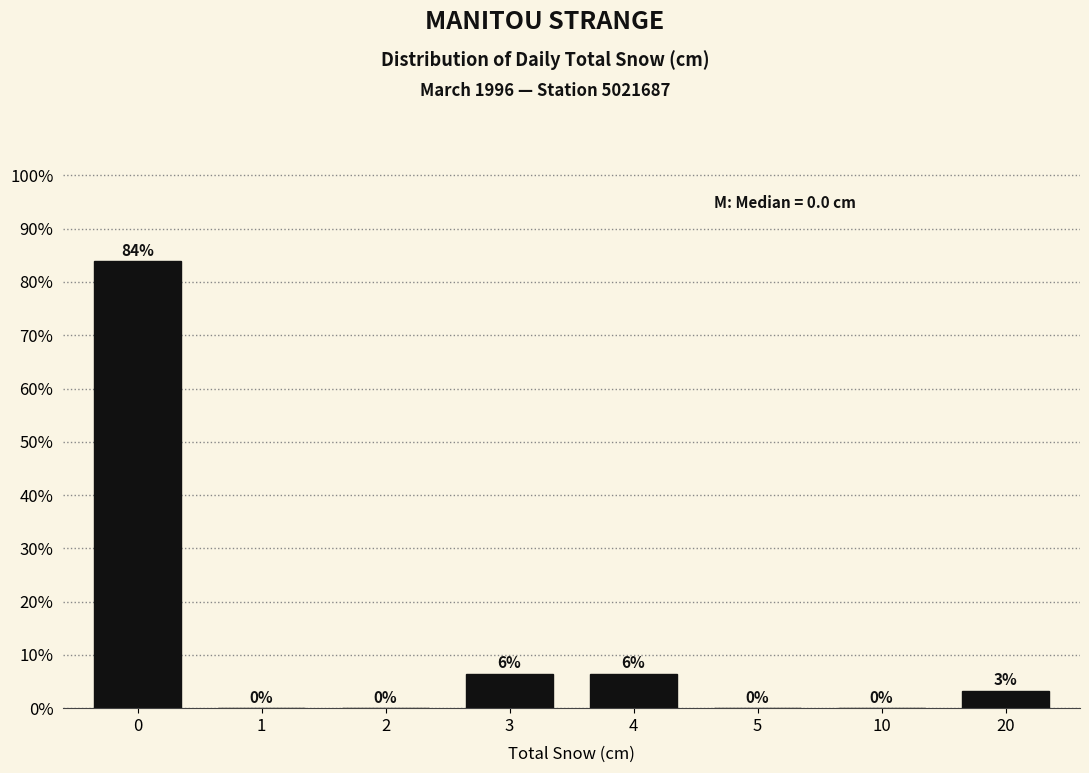

Is it true that the value at 1 is 0.0?

True